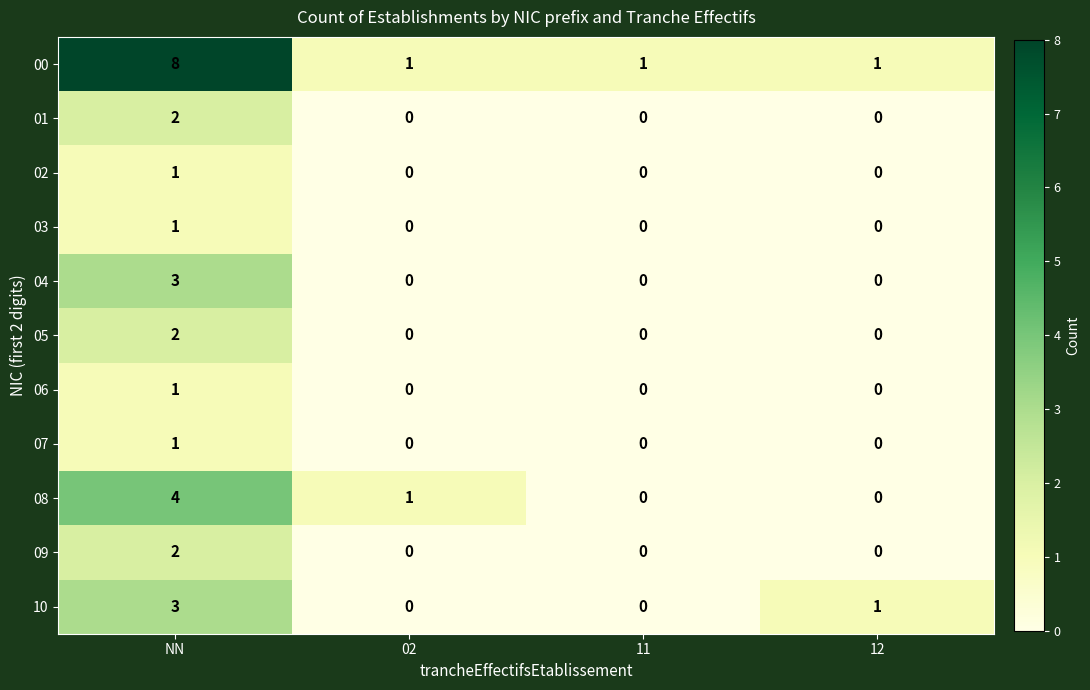

What is the maximum value shown in the chart?

8